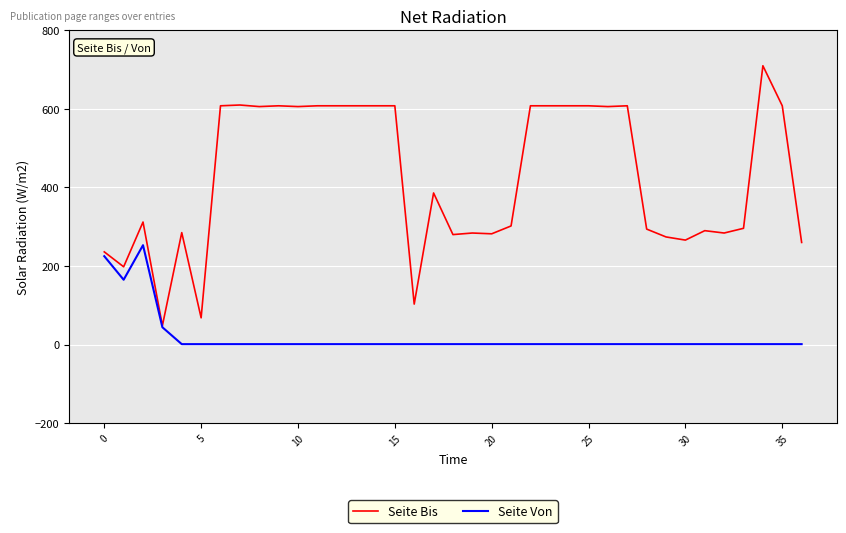

Which series has the largest total across all categories?

Seite Bis